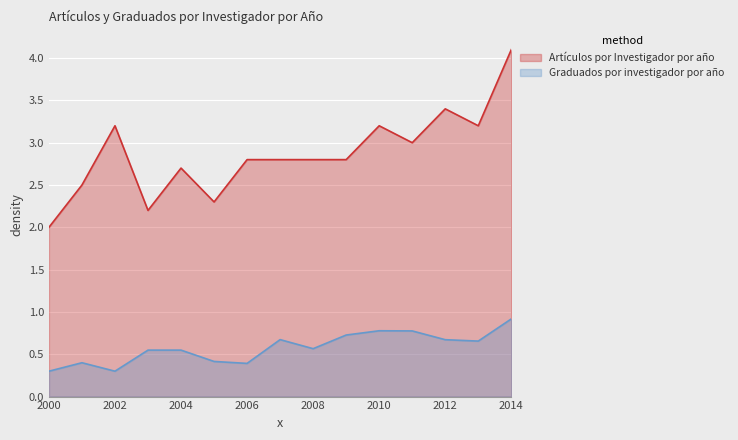

Which series changed the most between 2000 and 2008?

Artículos por Investigador por año